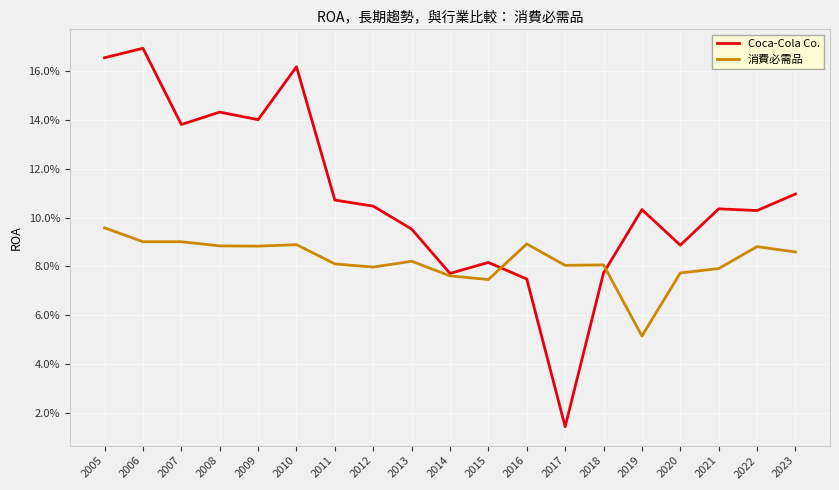

What are all the series names shown in the legend?

Coca-Cola Co., 消費必需品